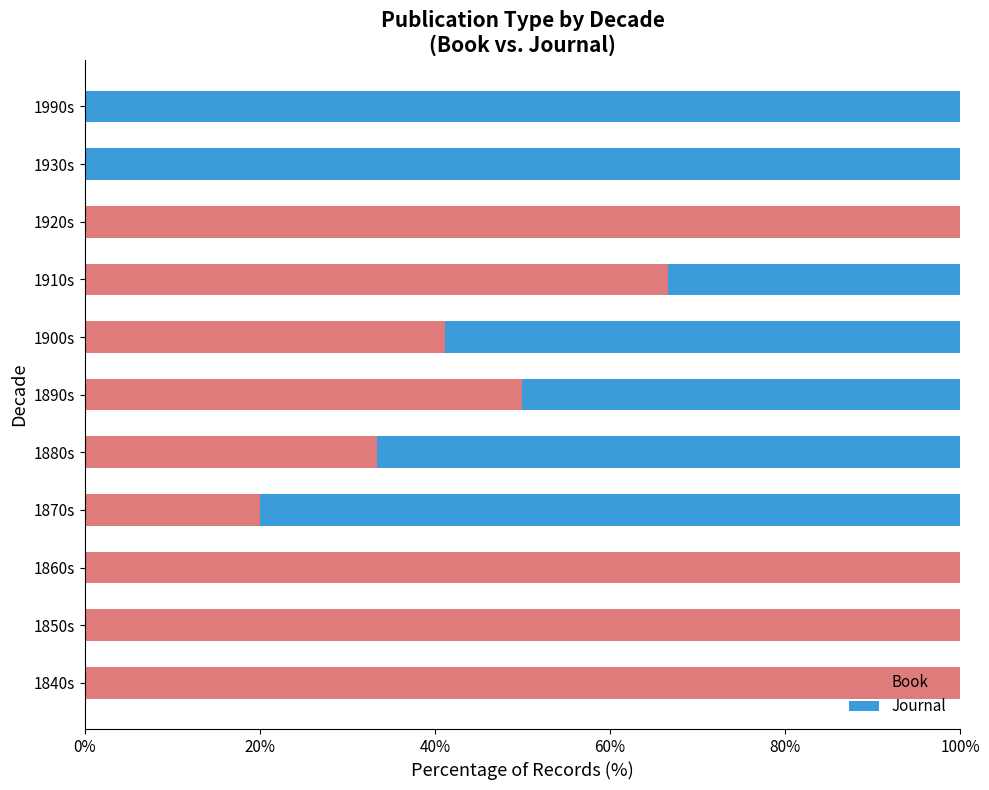

What is the sum of the Book values at 1920s and 1850s?

200.0